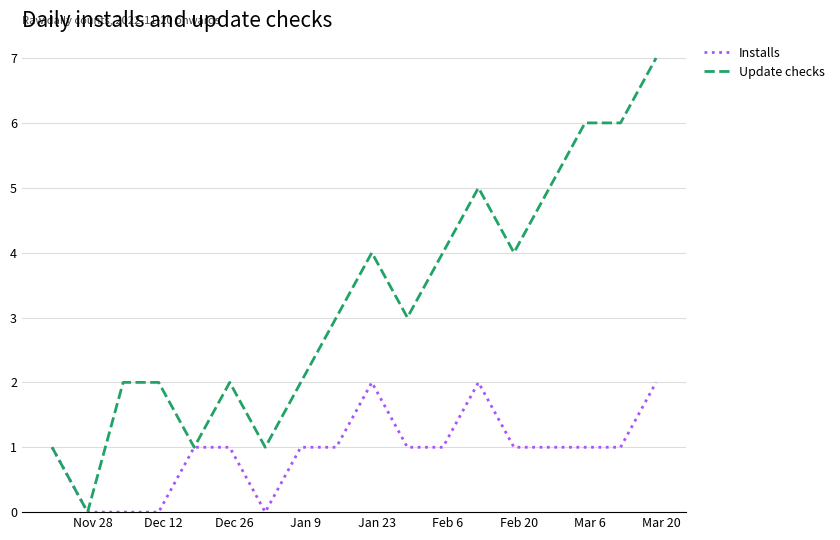

Which series has the largest total across all categories?

Update checks